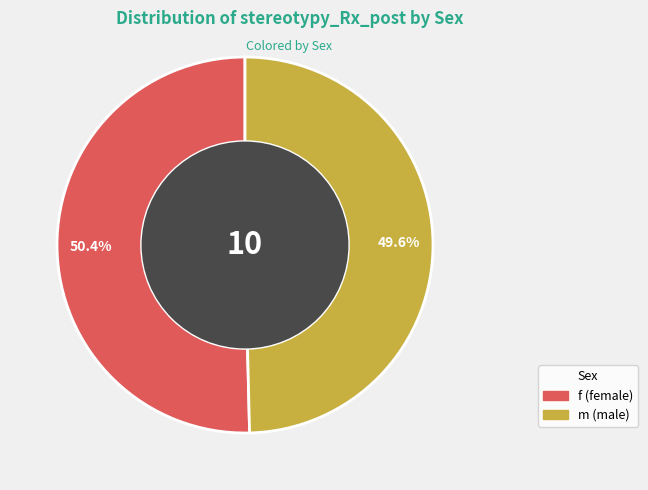

Combined, what portion of the pie is f and m?

100.0%